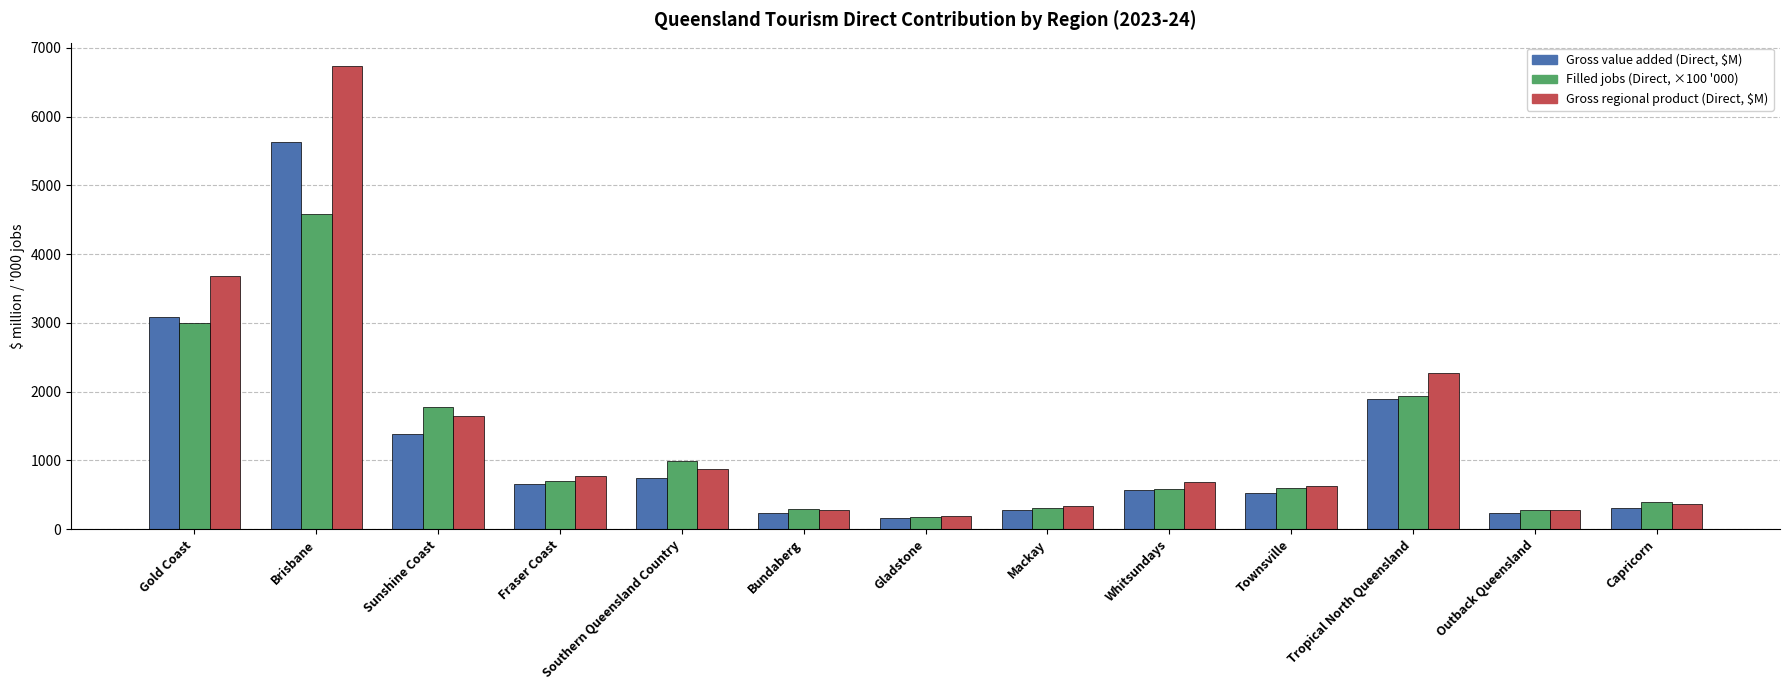

At which category is the sum across all series the highest?

Brisbane